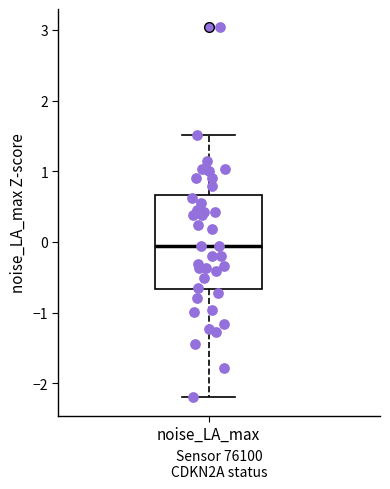

Where is the lower edge of the box for noise_LA_max on the y-axis? The values are not printed on the chart, so give them approximately, as read against the axis.

-0.7